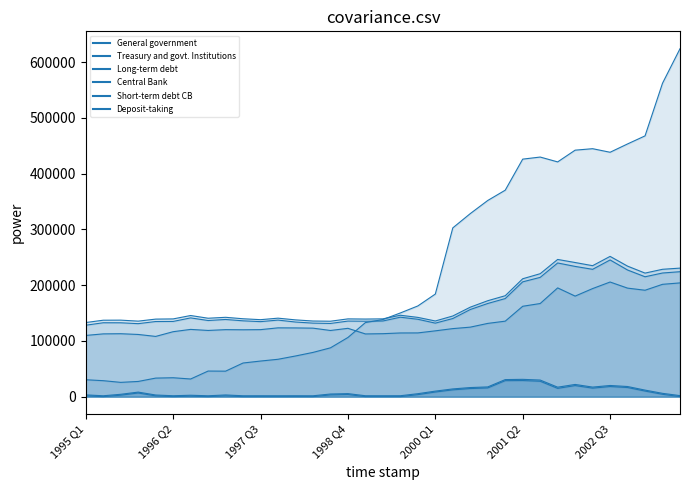

True or false: Deposit-taking and Long-term debt intersect in this chart.

True